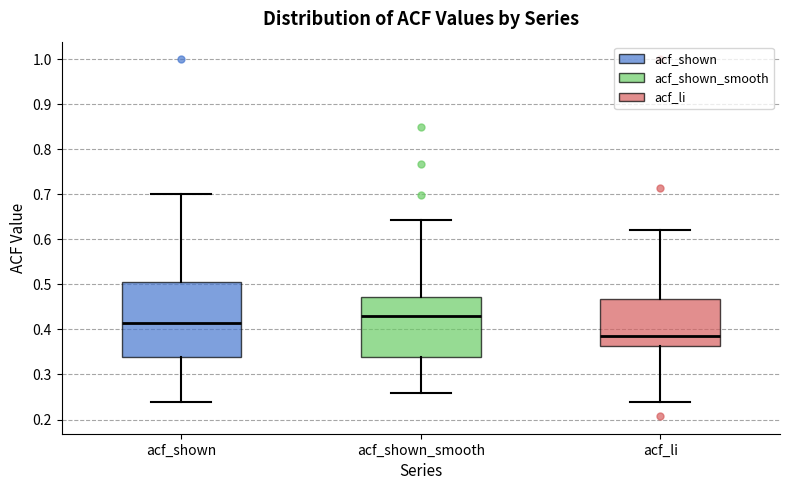

Reading left to right, transcribe this box plot: for each box, give where its median line is, the range the box spans, and where its two whiskers end, as read against the y-axis. The values are not printed on the chart, so give them approximately, as read against the axis.

acf_shown: median 0.41, box 0.34 to 0.51, whiskers 0.24 to 0.70
acf_shown_smooth: median 0.43, box 0.34 to 0.47, whiskers 0.26 to 0.64
acf_li: median 0.38, box 0.36 to 0.47, whiskers 0.24 to 0.62